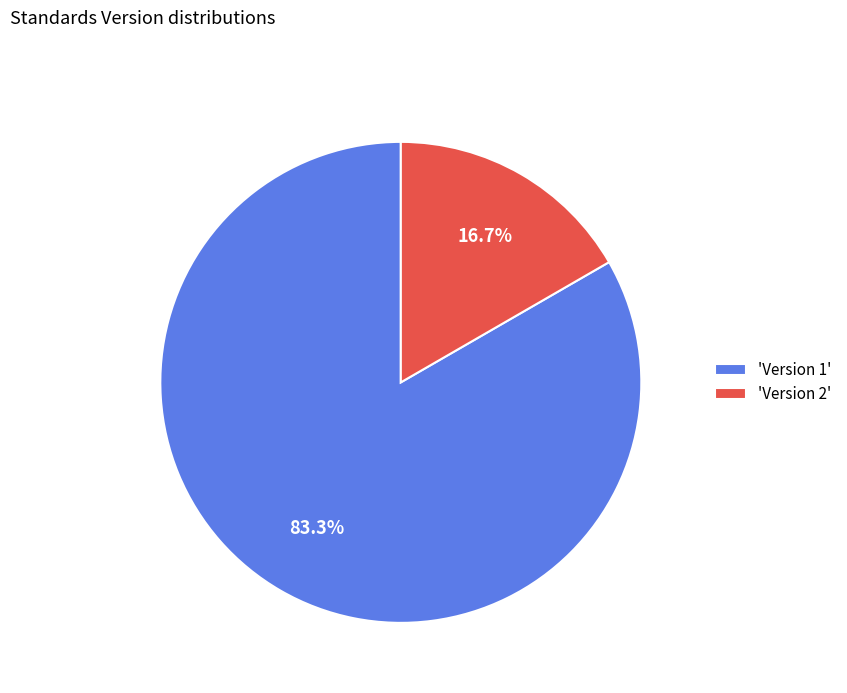

Which has a higher value, 'Version 1' or 'Version 2'?

'Version 1'